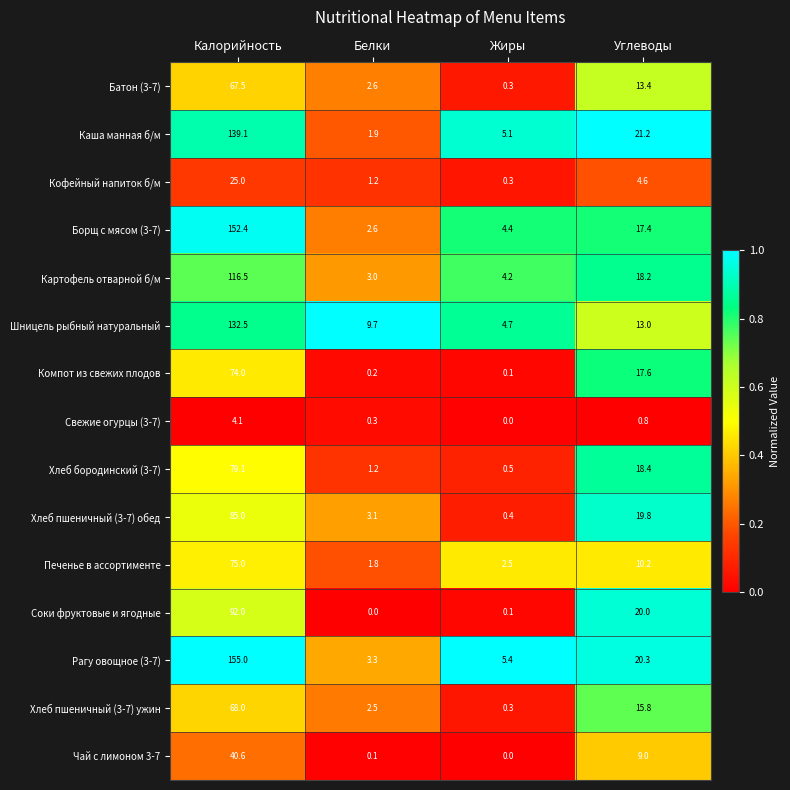

At which category is the sum across all series the highest?

Калорийность